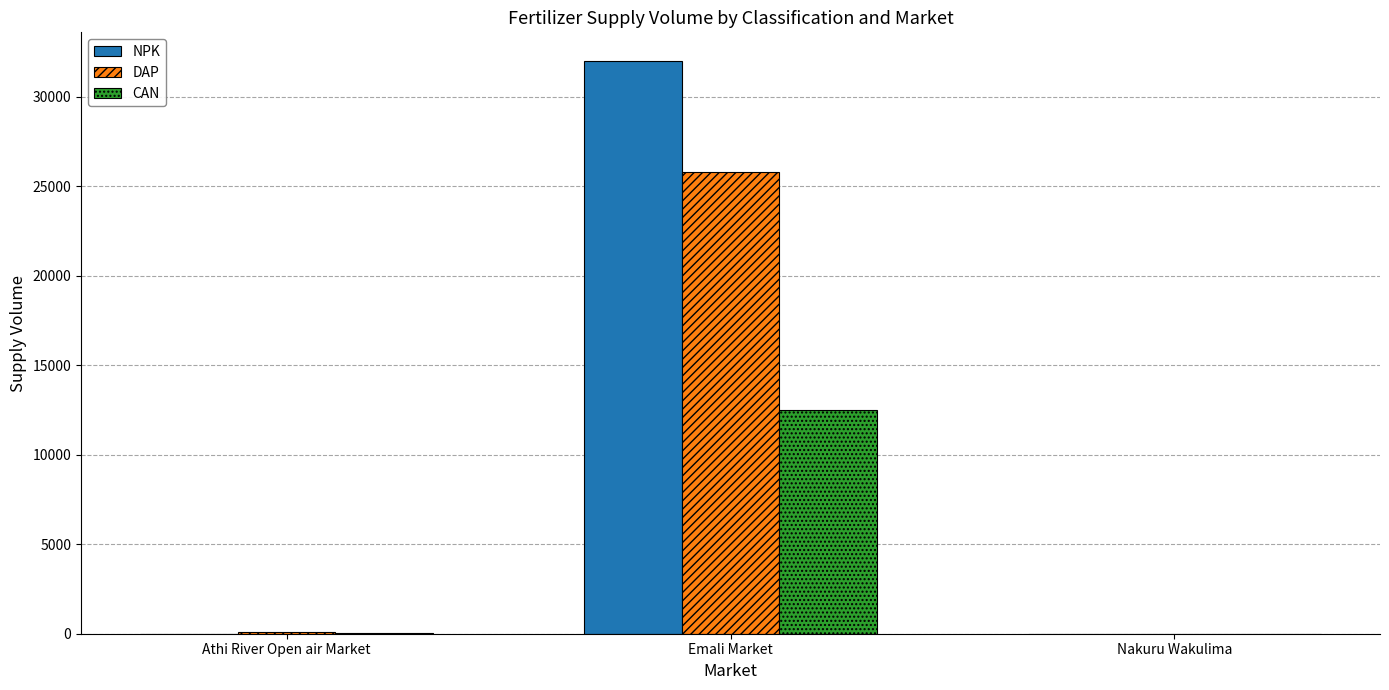

Between Emali Market and Nakuru Wakulima, which series saw the biggest shift?

NPK